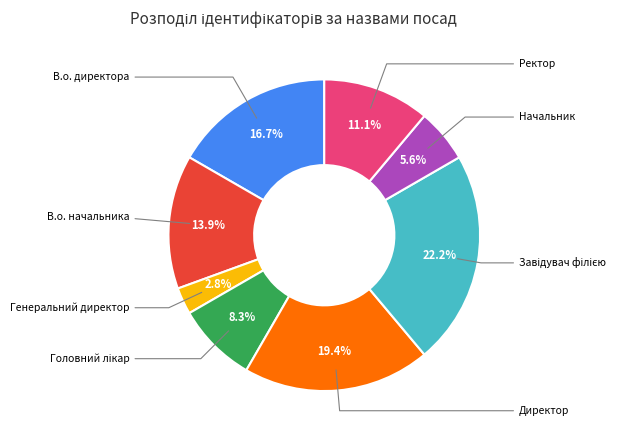

Is there a majority slice in this chart?

No